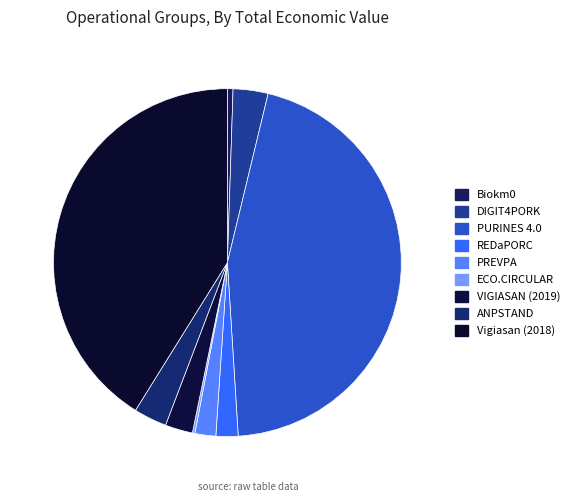

What portion of the pie excludes PREVPA?

98.1%